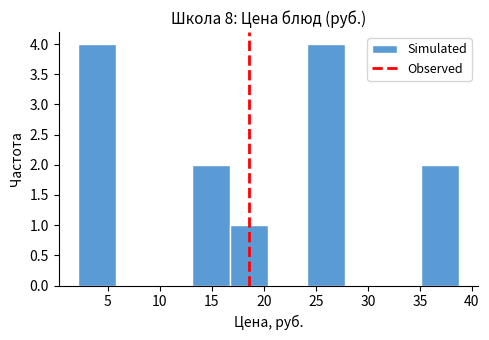

What is the height of the bar covering 35.0 to 39.0 on the x-axis? Neither the bar edges nor the heights are printed on the chart, so give them approximately, as read against the axes.

2